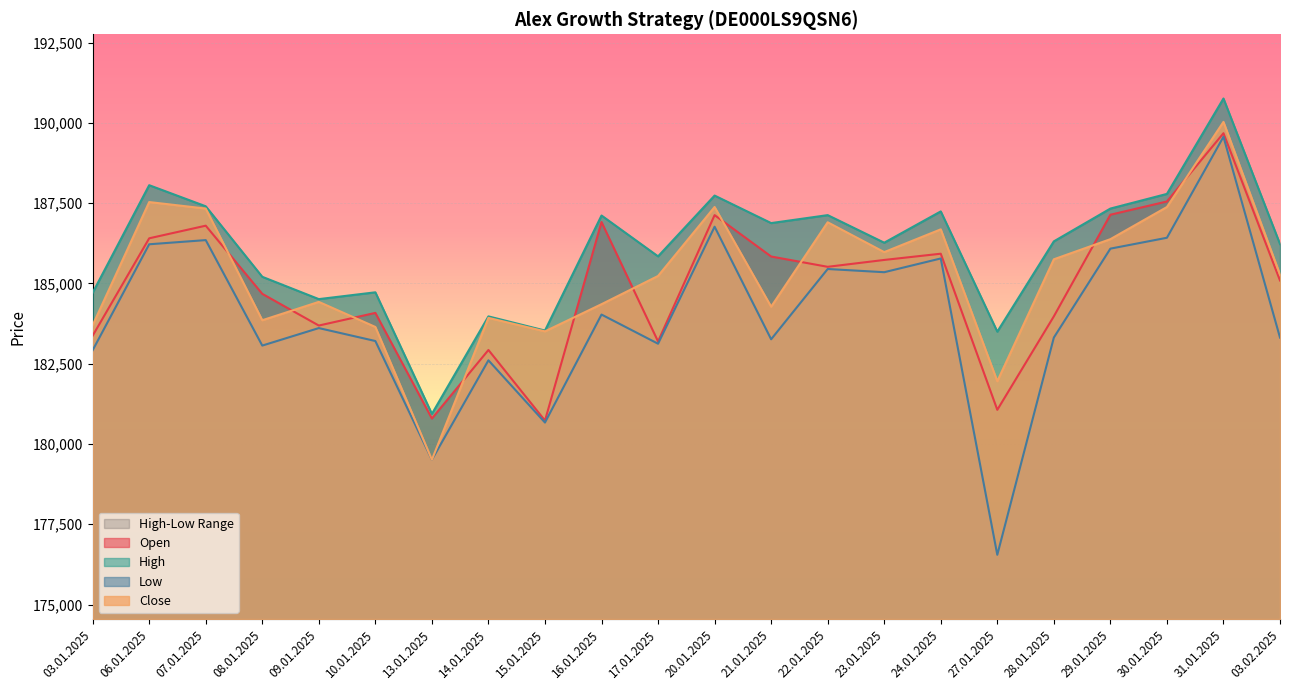

Rank the series at 07.01.2025 from highest to lowest value.

High, Close, Open, Low